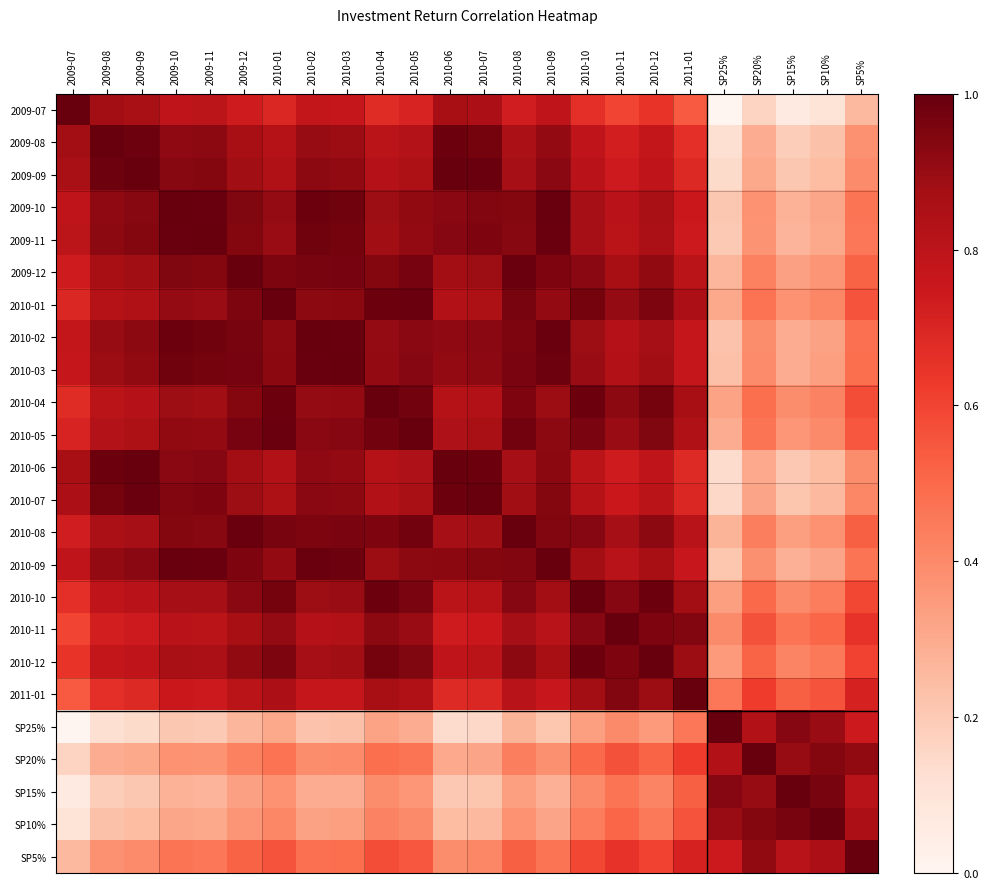

Which has a higher value, 2009-08 or SP15%?

2009-08